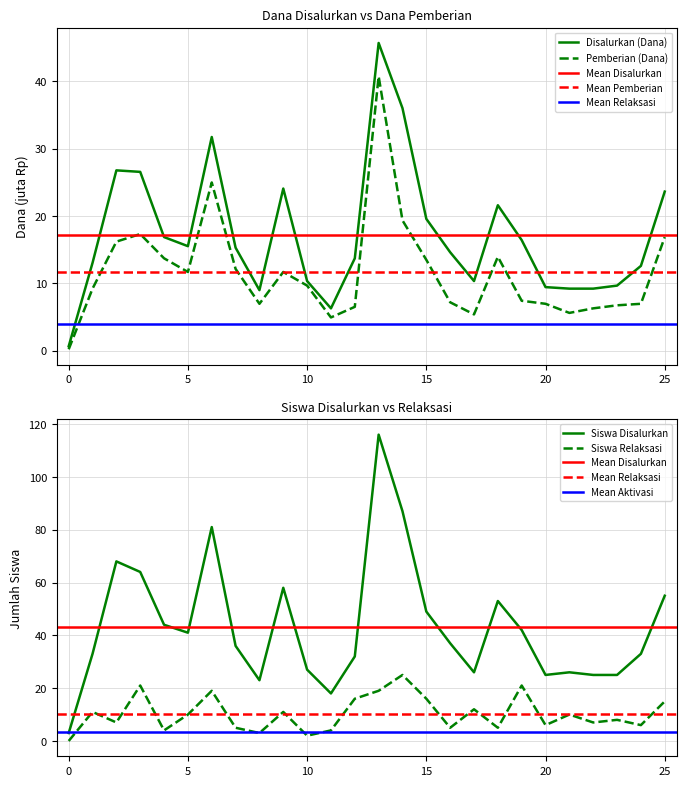

After their last crossing, which series has the higher values: Disalurkan (Dana) or Pemberian Relaksasi (Siswa)?

Disalurkan (Dana)